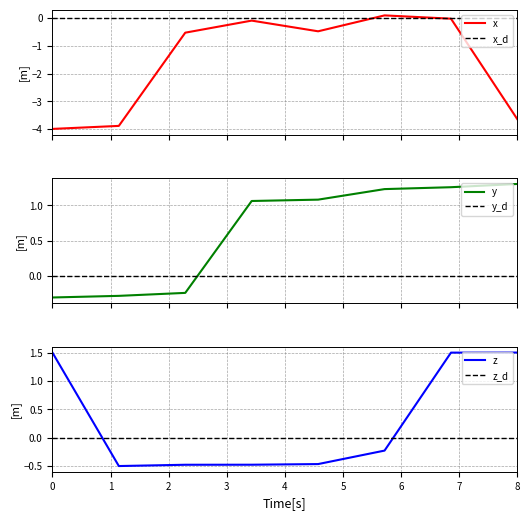

True or false: y and y_d cross at least once.

True